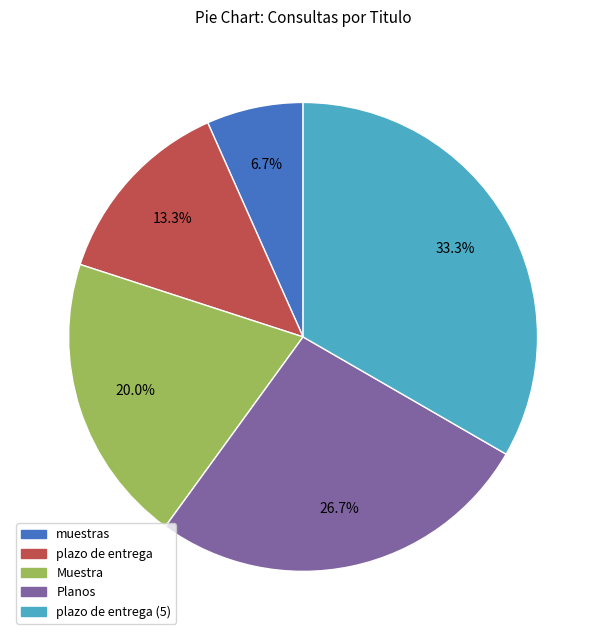

Is there any slice that represents more than half of the pie?

No